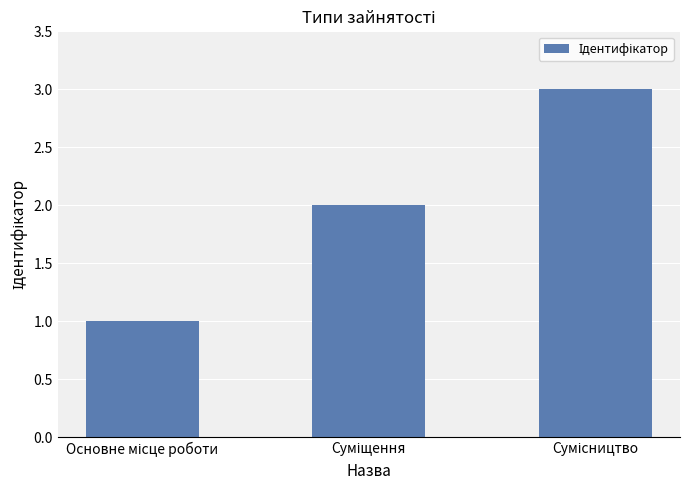

What is the sum of all values?

6